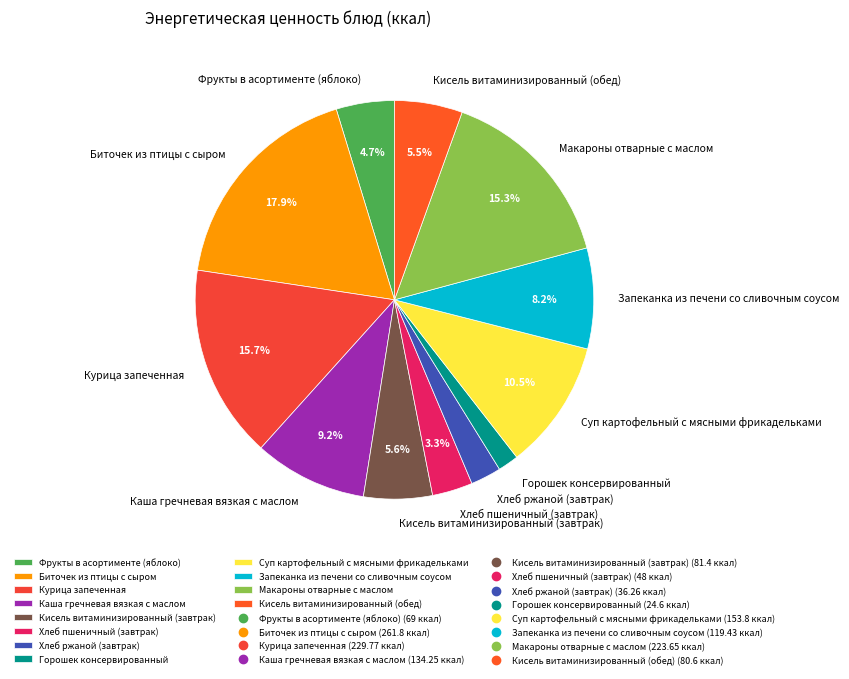

What is the largest slice in the pie chart?

Биточек из птицы с сыром